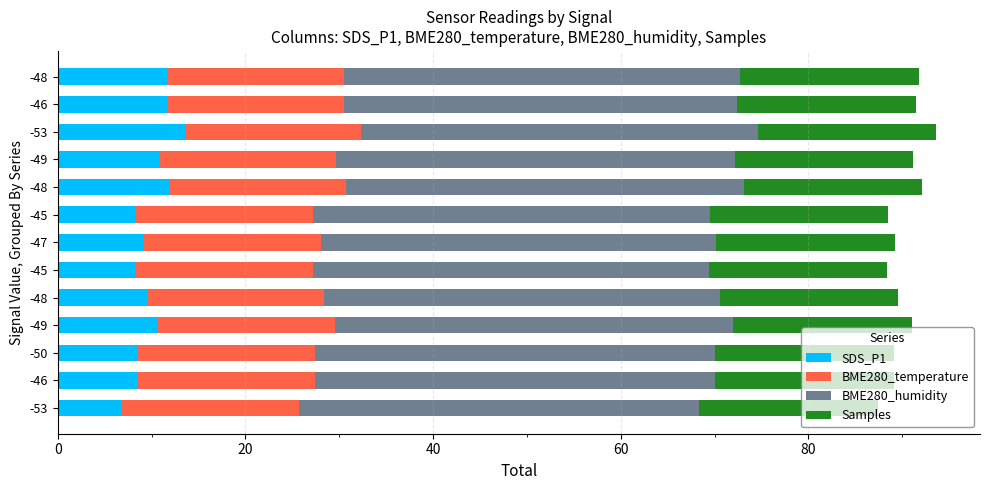

How many data points does each series have?

13